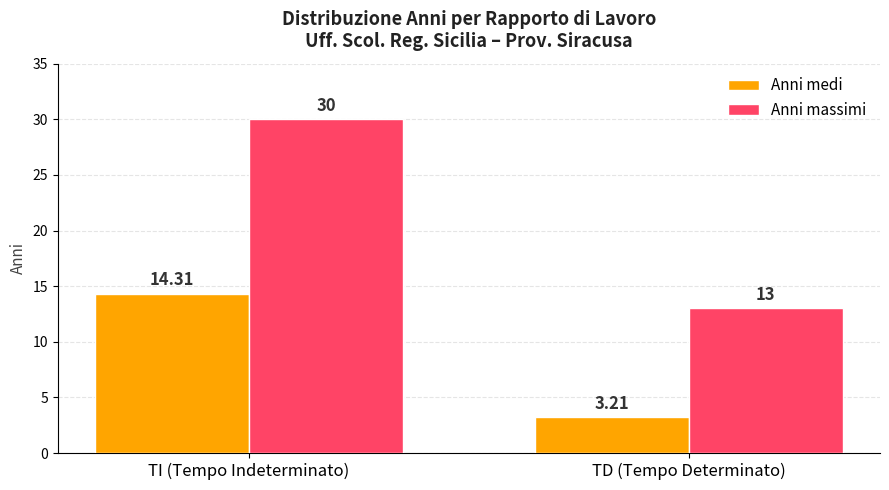

What is the label of the 2nd bar from the left?

TD (Tempo Determinato)